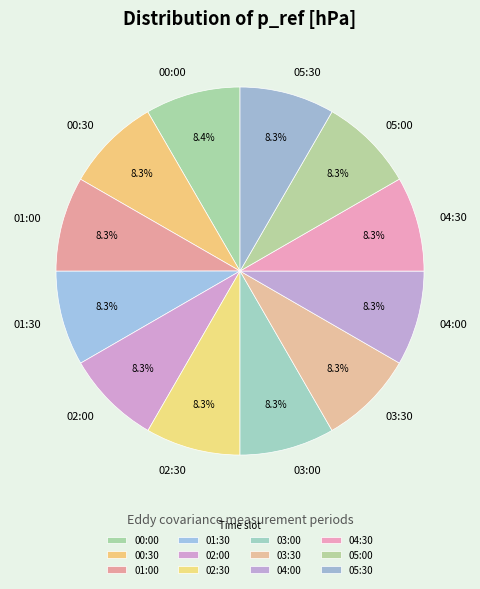

Is it true that 02:30 is 8% of the pie?

True